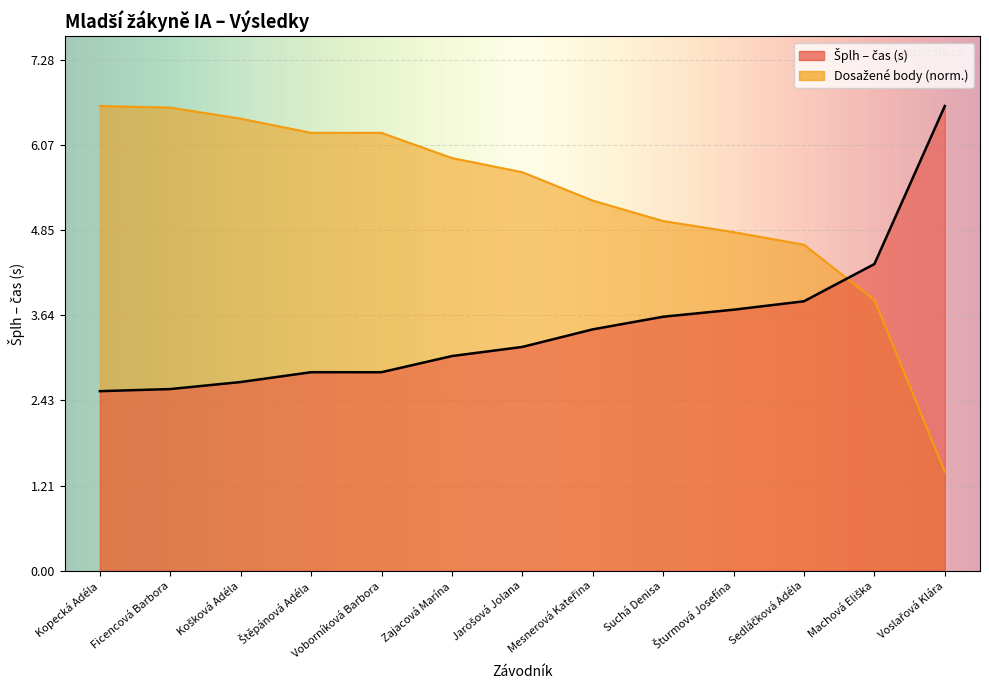

After their last crossing, which series has the higher values: Dosažené body or Šplh (čas)?

Šplh (čas)